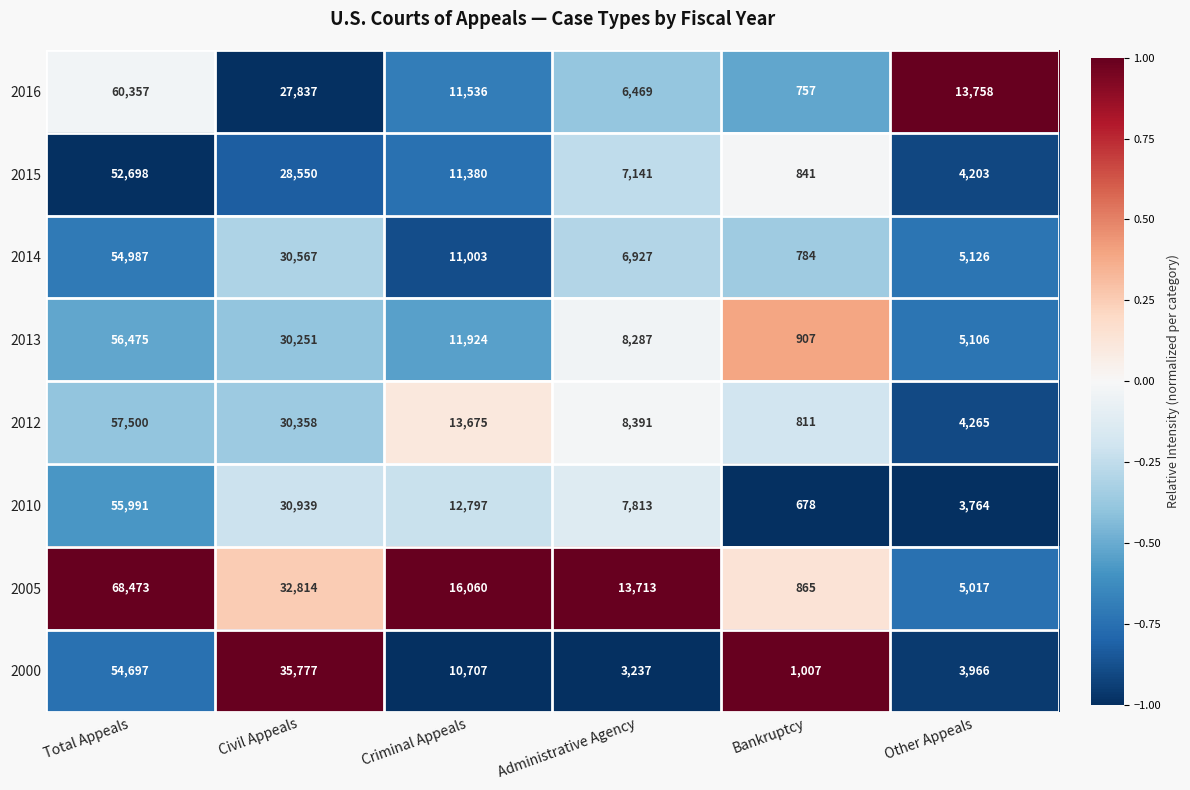

Which category has the lowest value across all series?

Bankruptcy